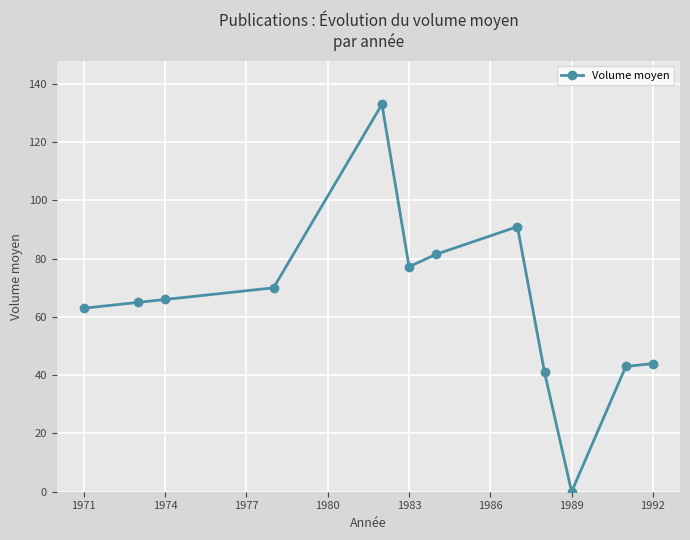

What is the average value?

64.6